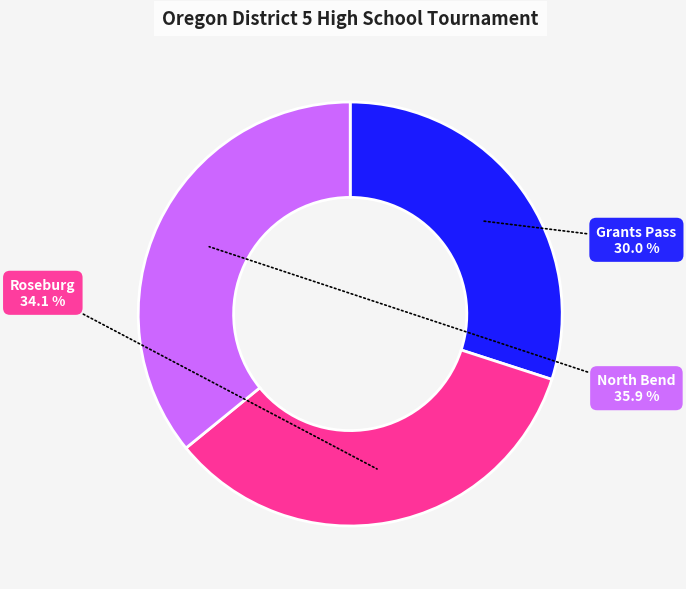

Which category has the smallest portion of the pie?

Grants Pass